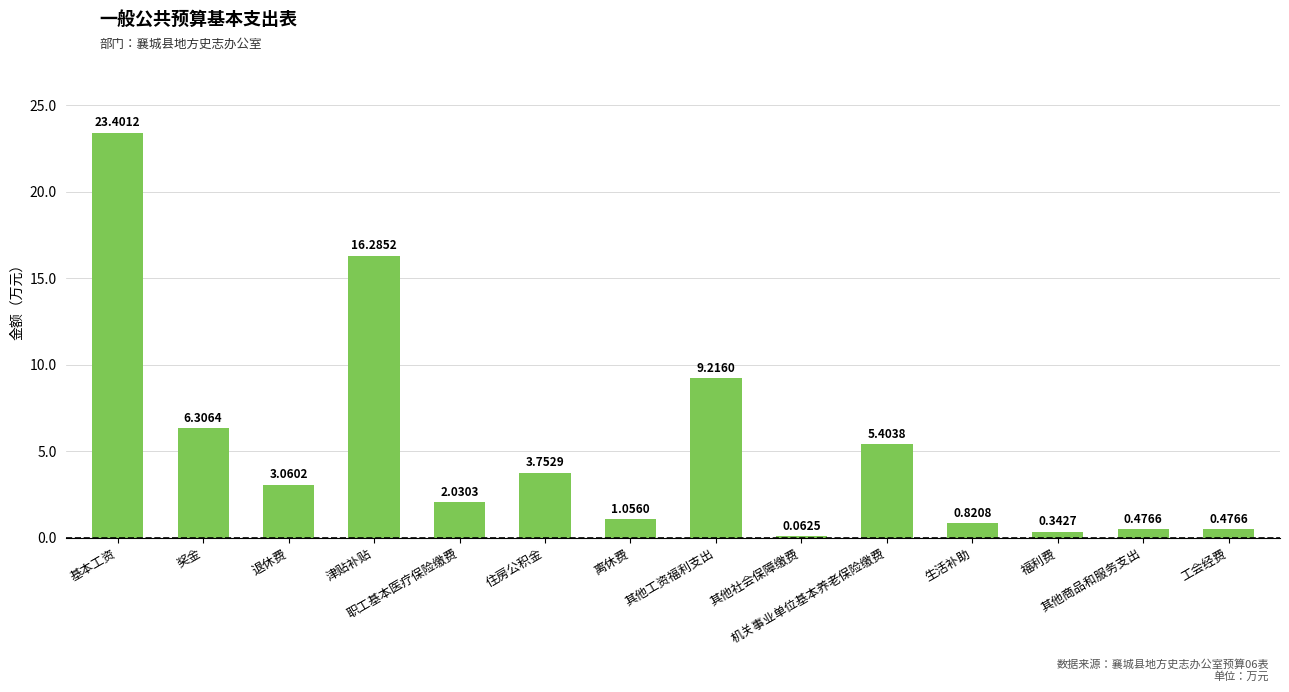

What is the sum of all values?

72.7